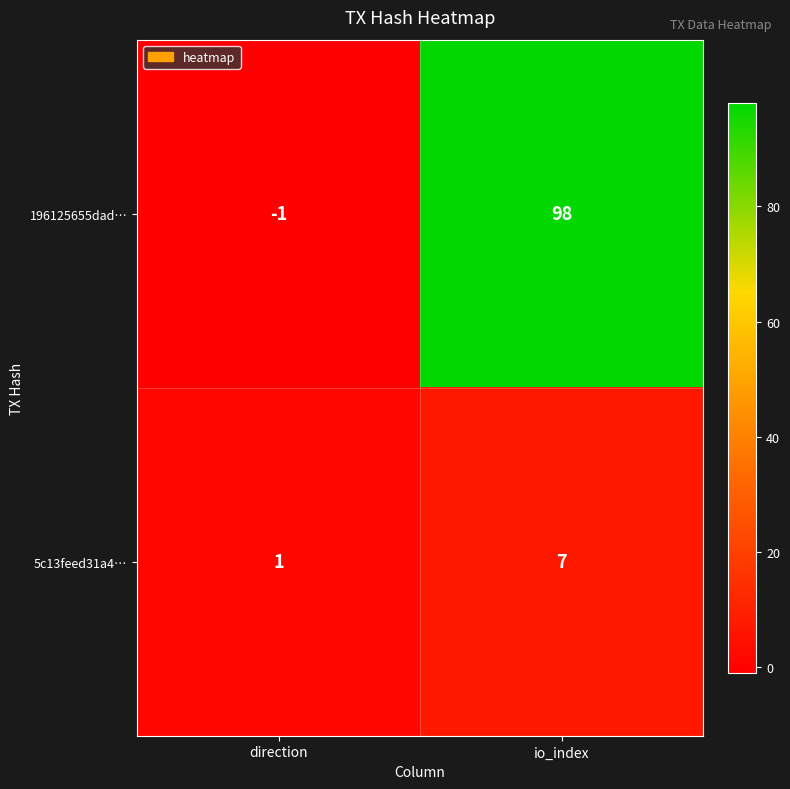

At which category does the chart reach its minimum across all series?

direction